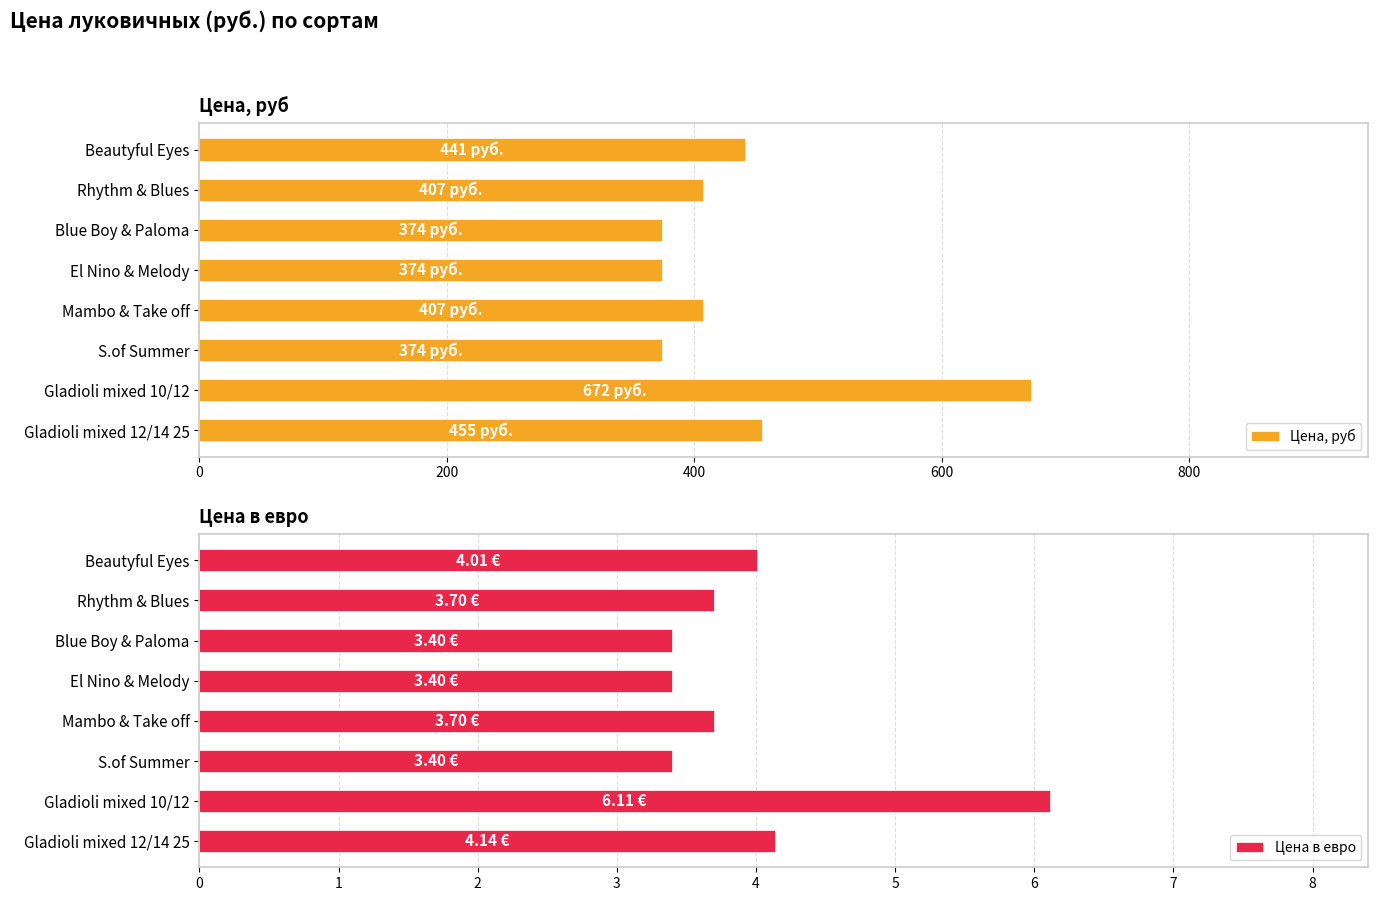

Count the number of data series in this chart.

2